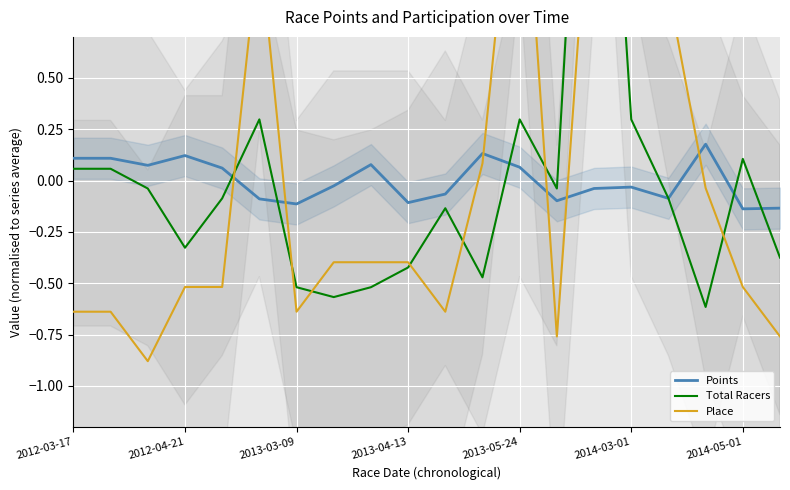

Is it true that Place equals 0.4 at 16?

False